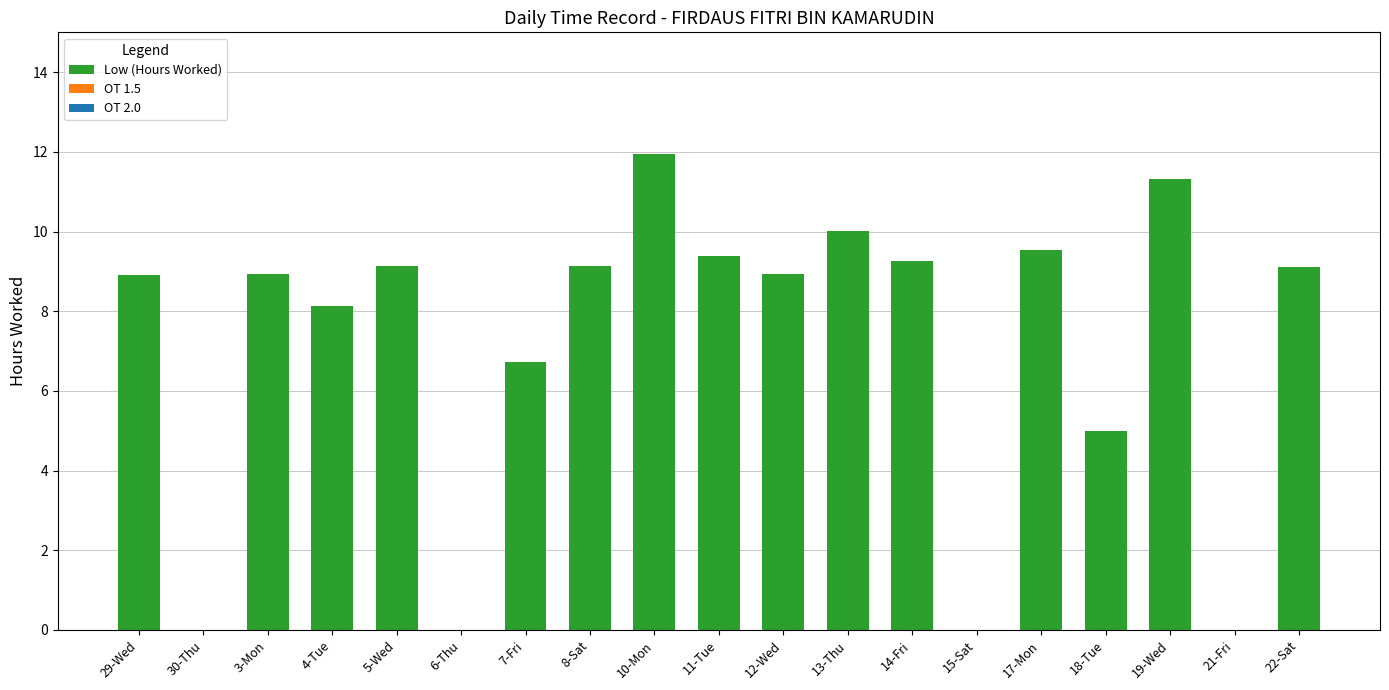

How many data points does each series have?

19